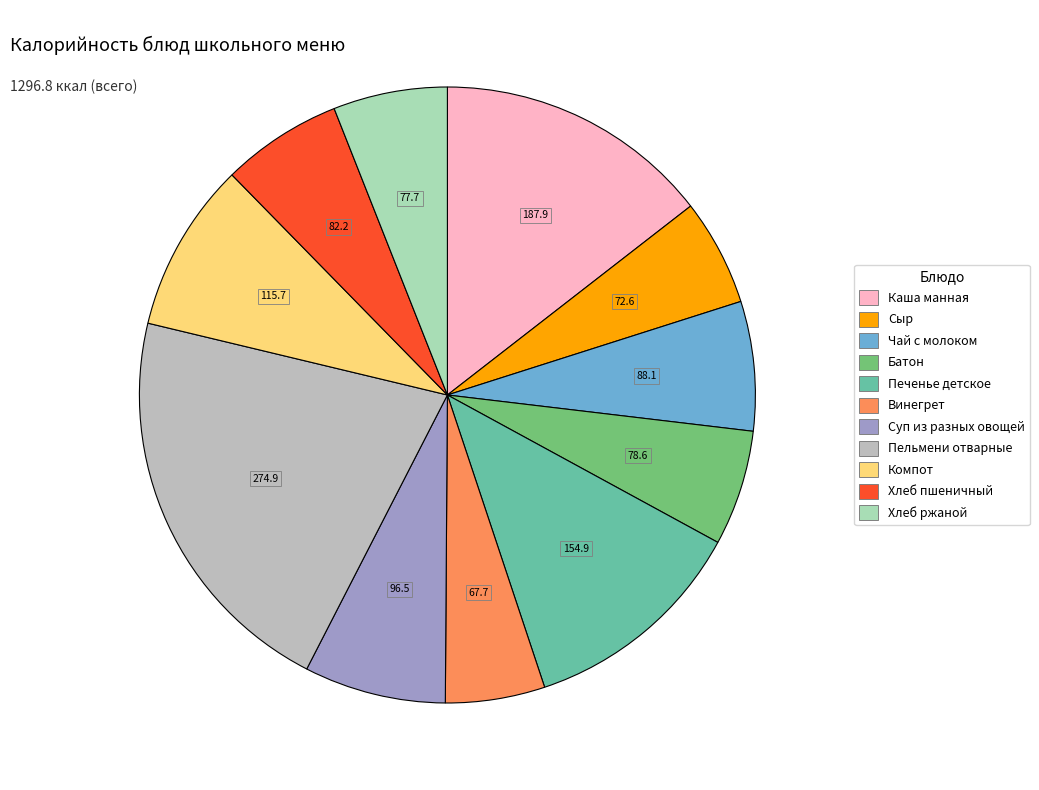

Rank the categories by value from lowest to highest.

Винегрет, Сыр, Хлеб ржаной, Батон, Хлеб пшеничный, Чай с молоком, Суп из разных овощей, Компот, Печенье детское, Каша манная, Пельмени отварные